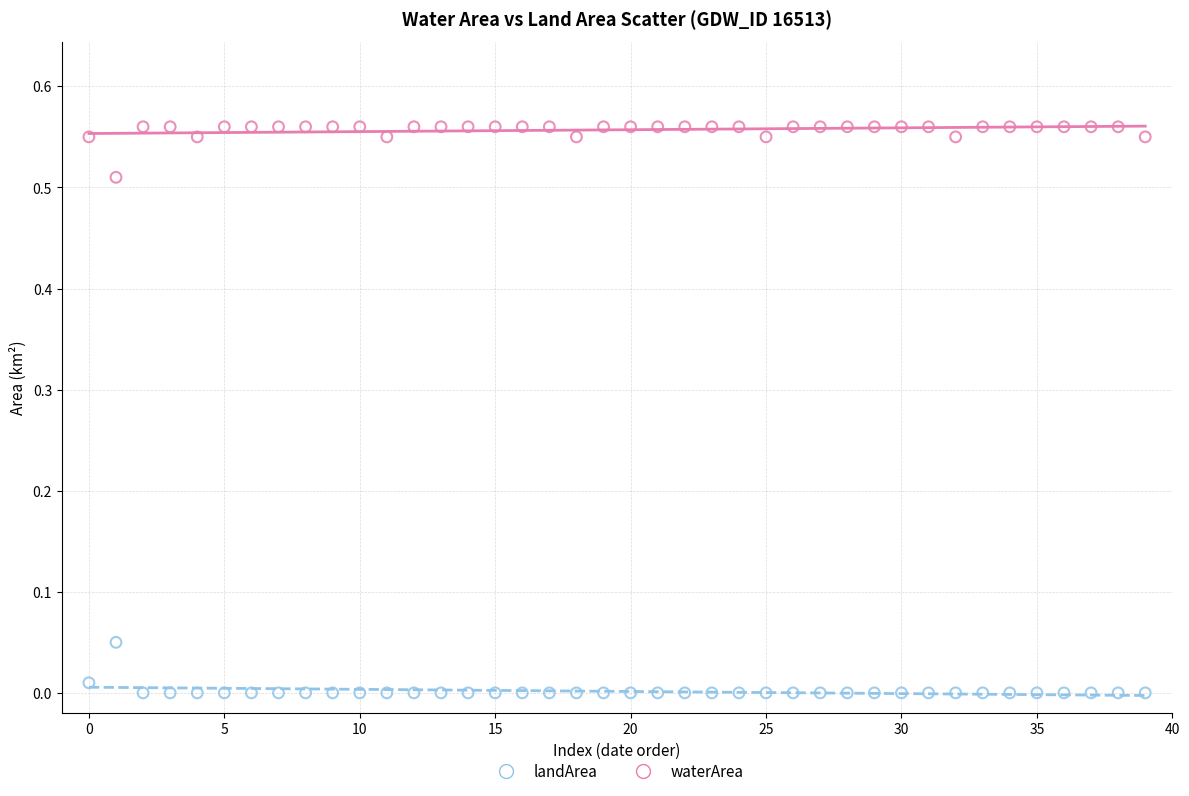

Which series reaches the minimum Y coordinate?

landArea